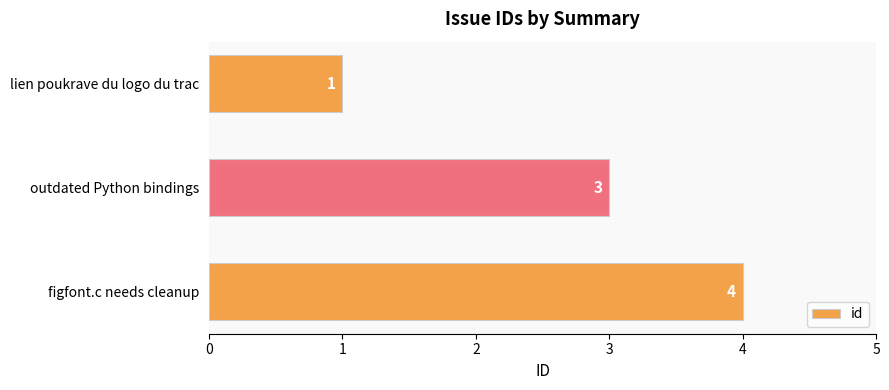

List the labels in order of value, smallest first.

lien poukrave du logo du trac, outdated Python bindings, figfont.c needs cleanup